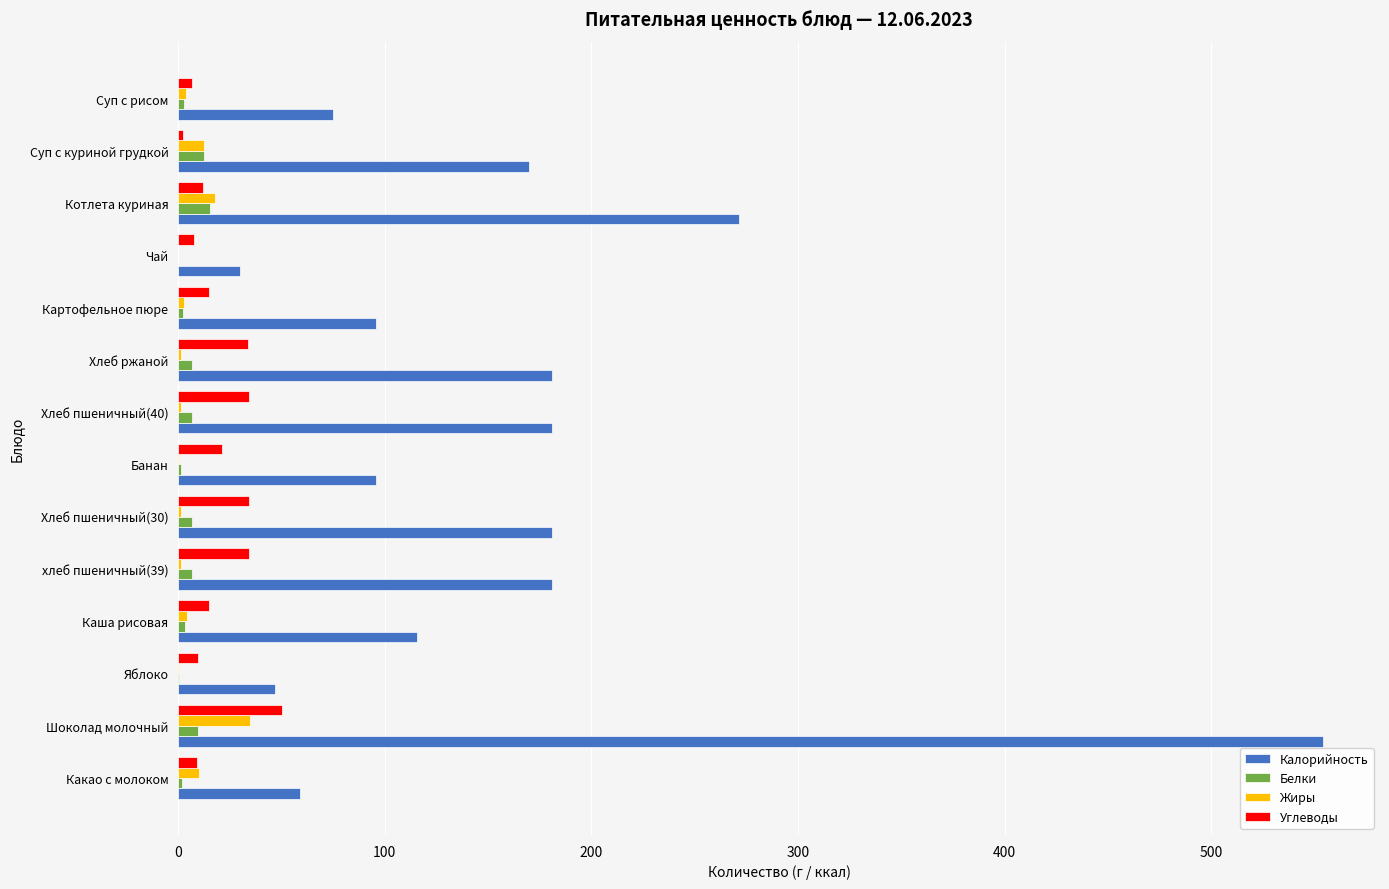

How many values in the Углеводы series exceed 15?

7